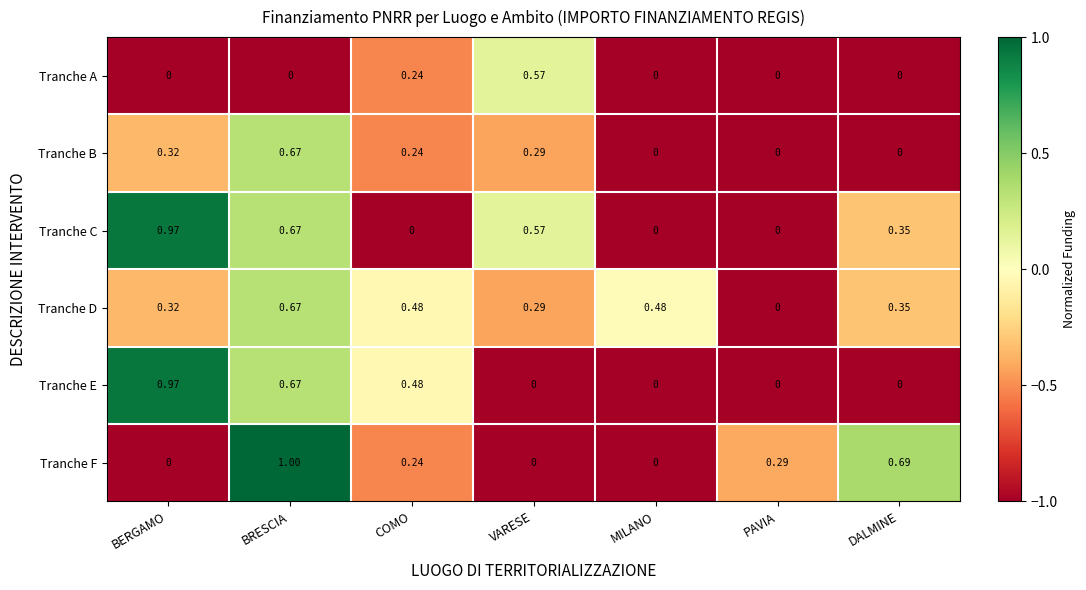

Which series has the widest spread of values?

Tranche F